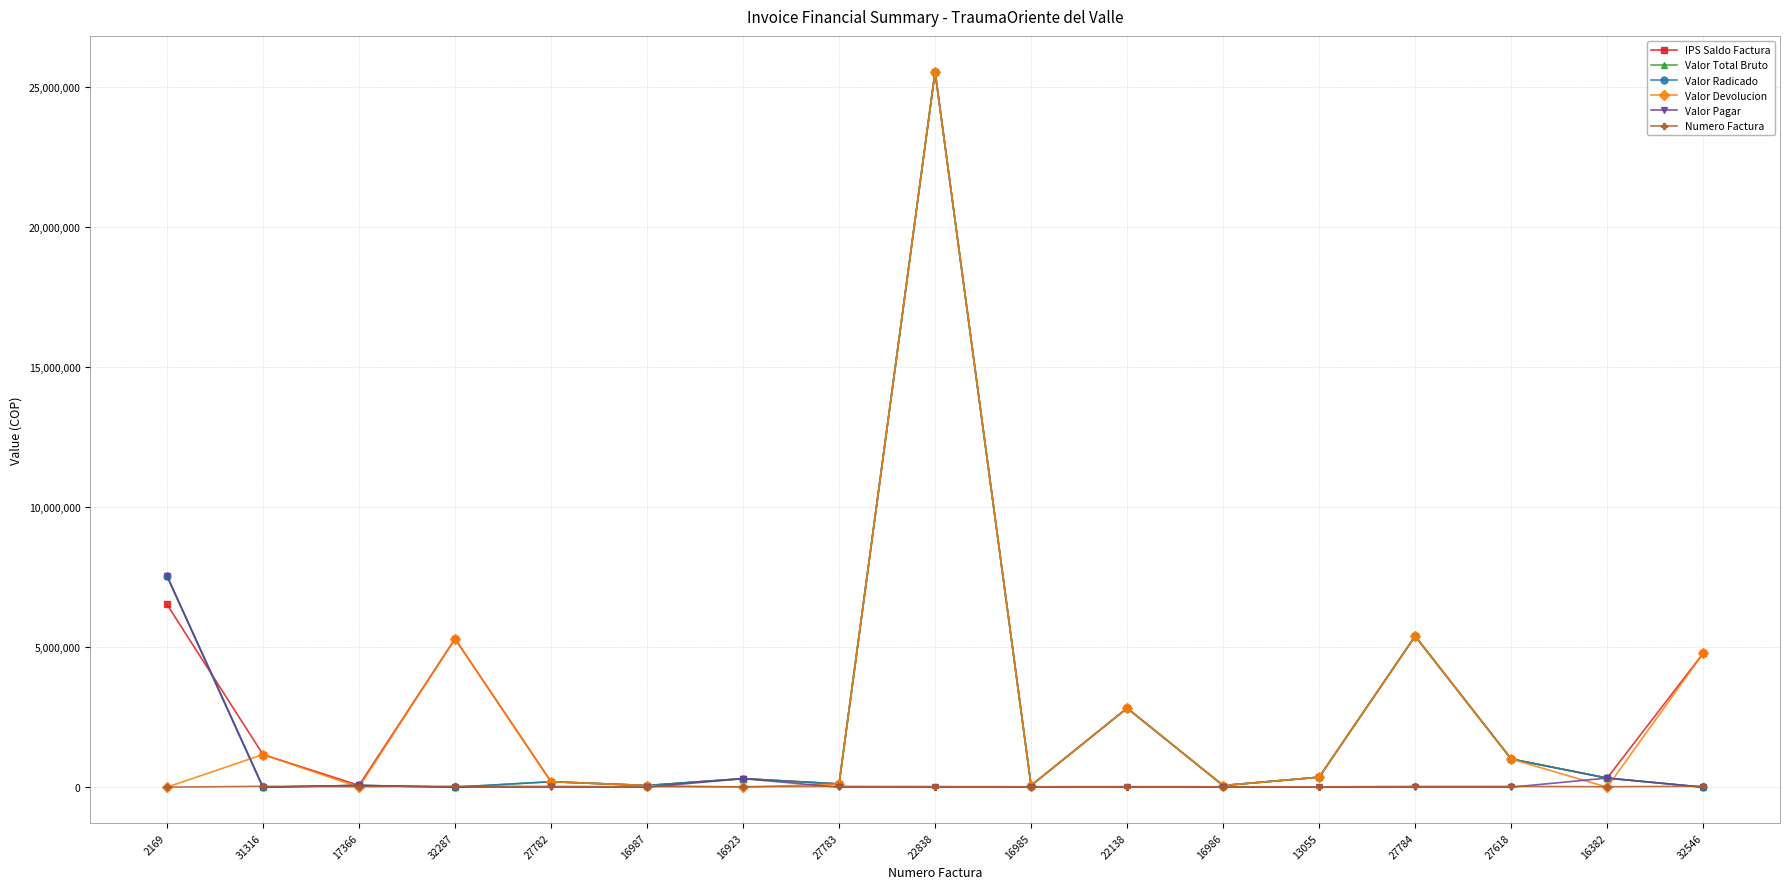

How many interior local peaks does the IPS Saldo Factura series have?

5